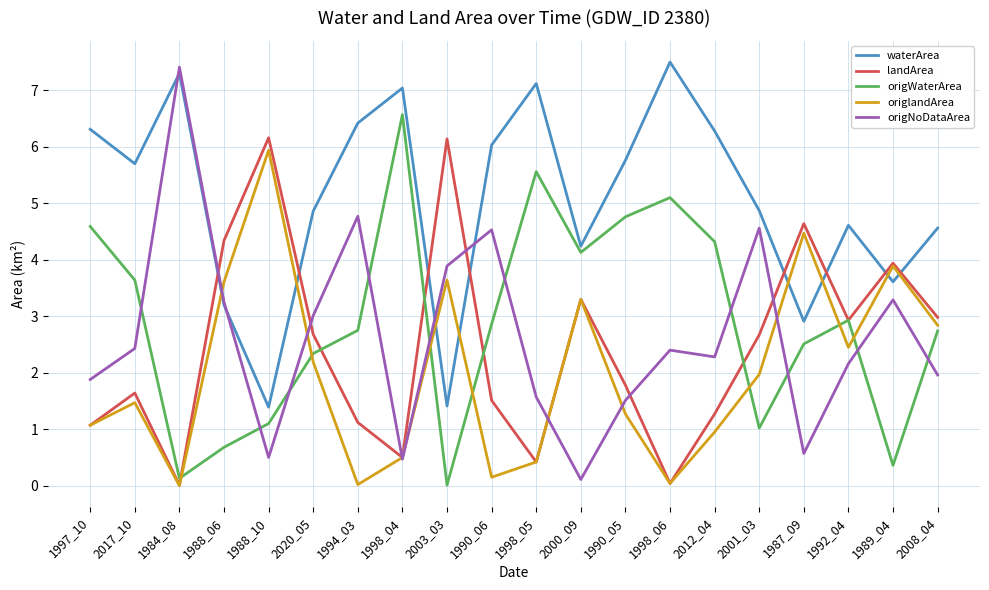

Which series has the largest range (max minus min)?

origNoDataArea